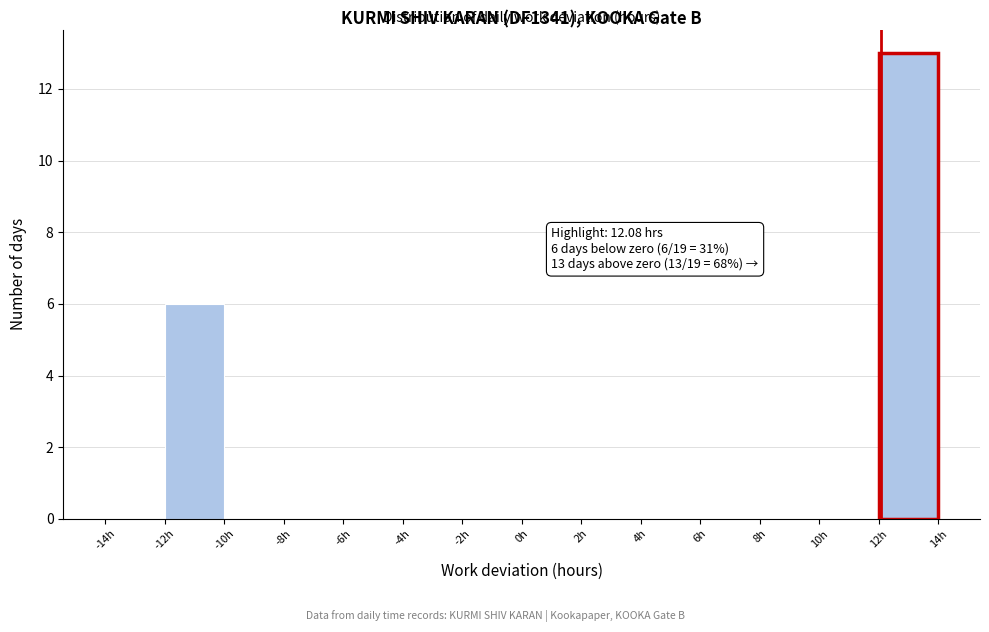

Over which range of the x-axis is the bar tallest?

12 to 14